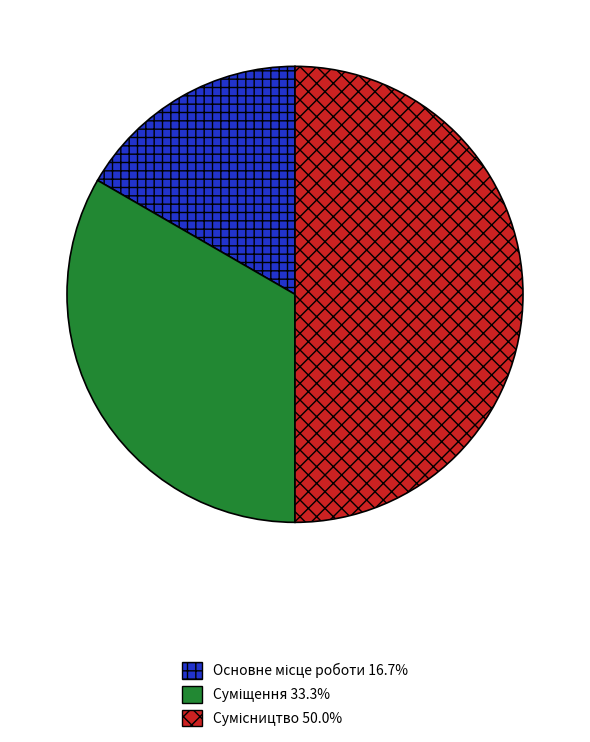

Rank the categories by value from highest to lowest.

Сумісництво, Суміщення, Основне місце роботи